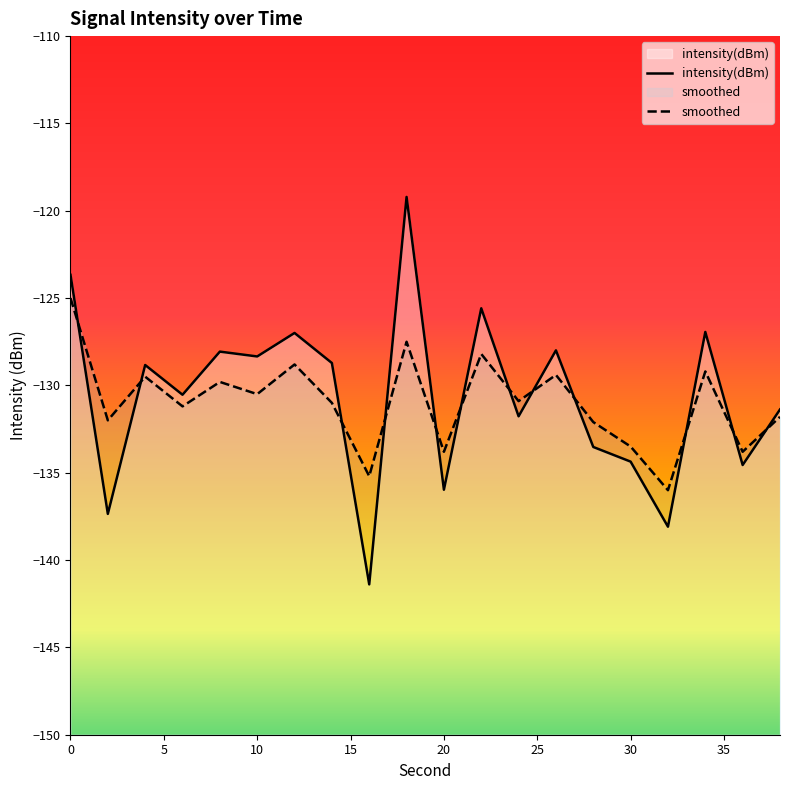

Which series has the widest spread of values?

intensity(dBm)